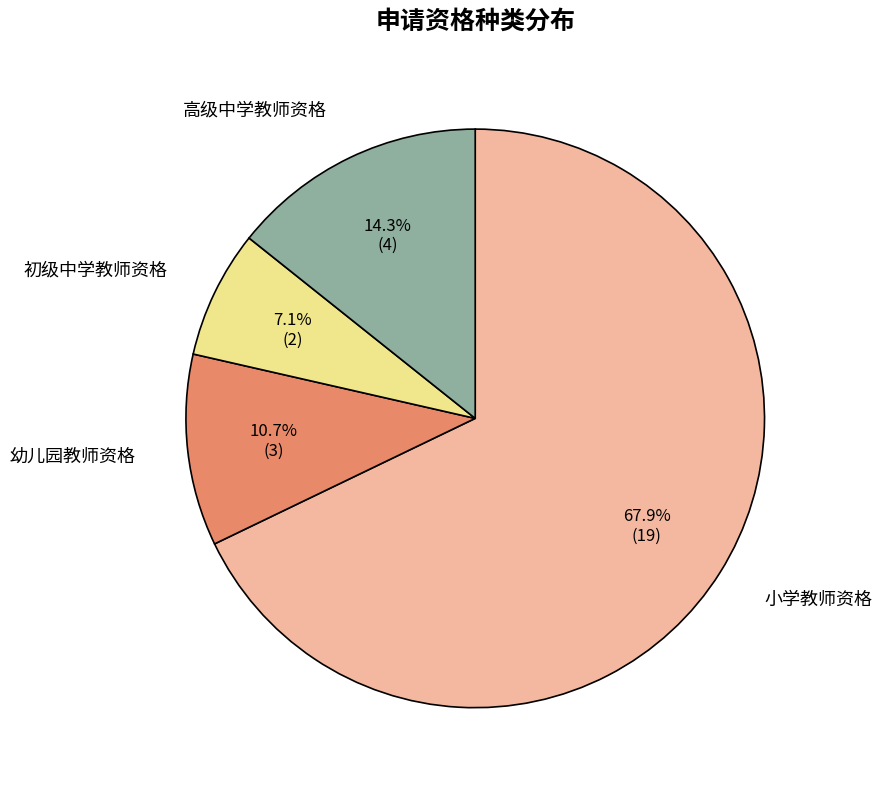

Which category has the biggest portion of the pie?

小学教师资格